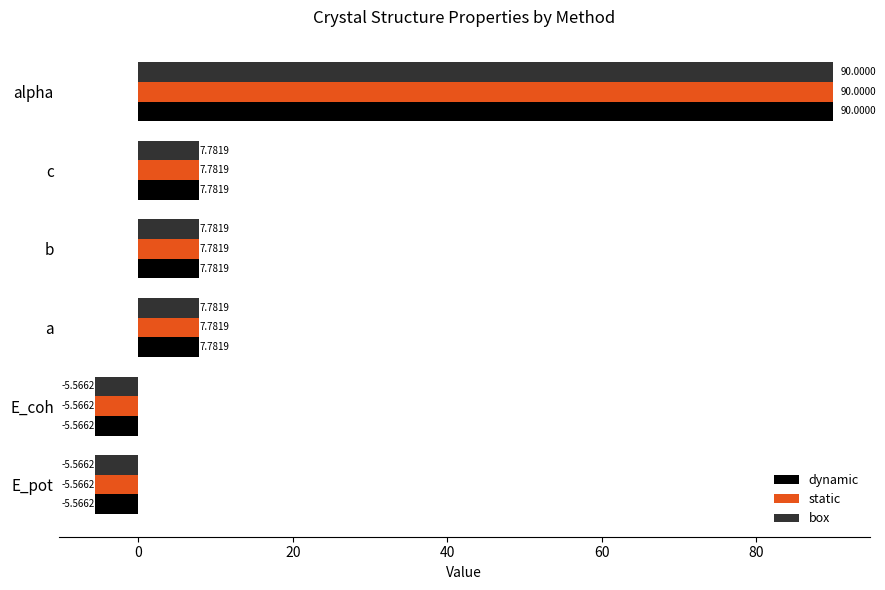

At which label does static reach its peak?

alpha